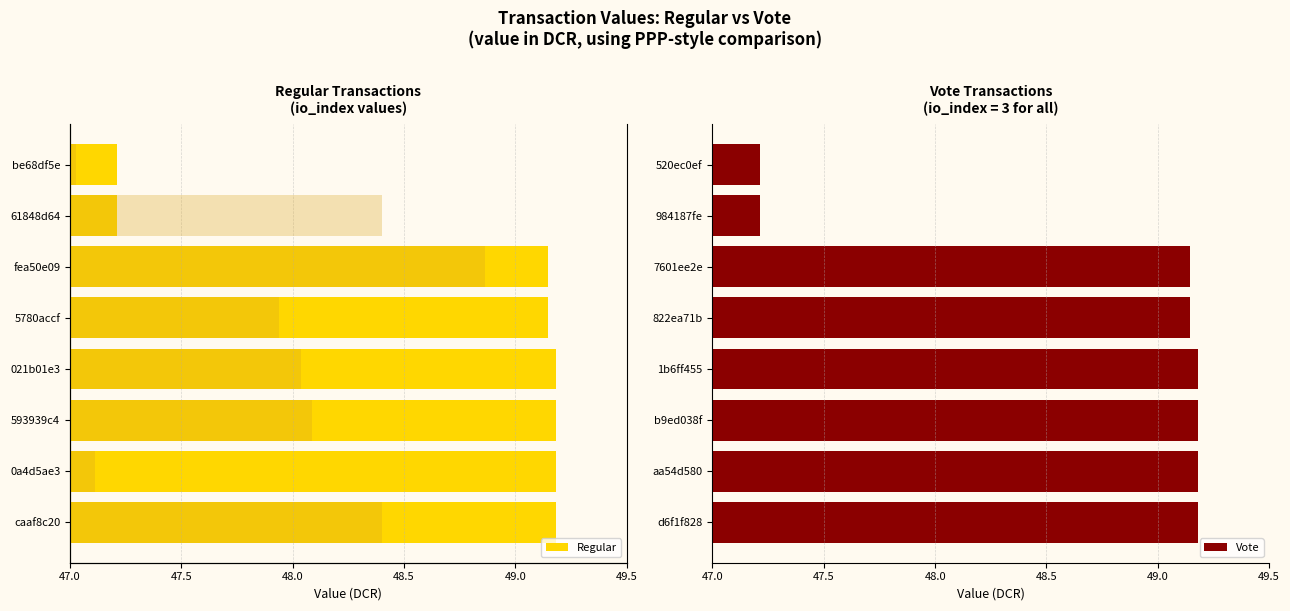

The Vote series shows 49.2 at 1b6ff455. True or false?

True